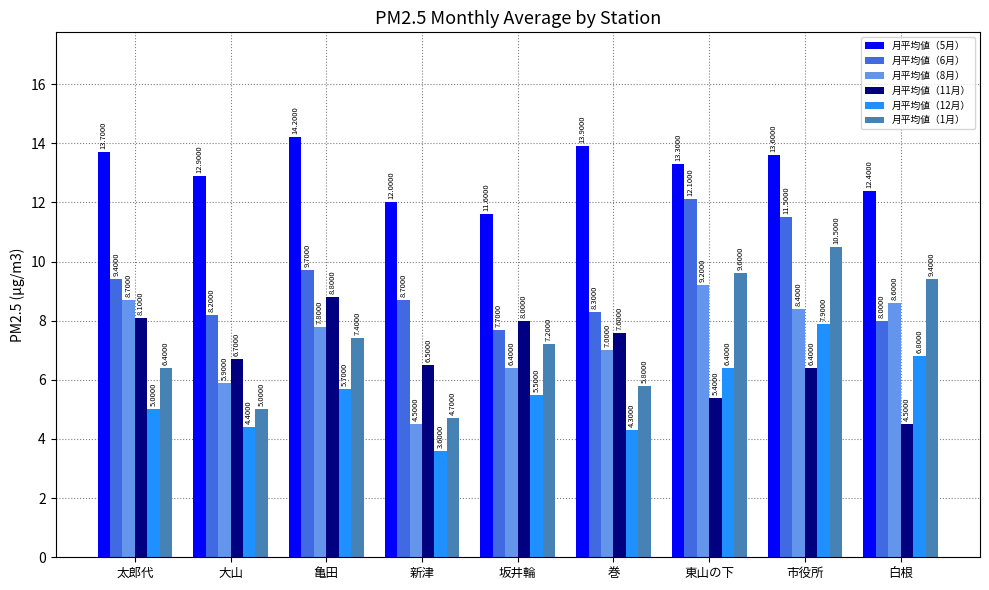

Count the number of categories in the chart.

9